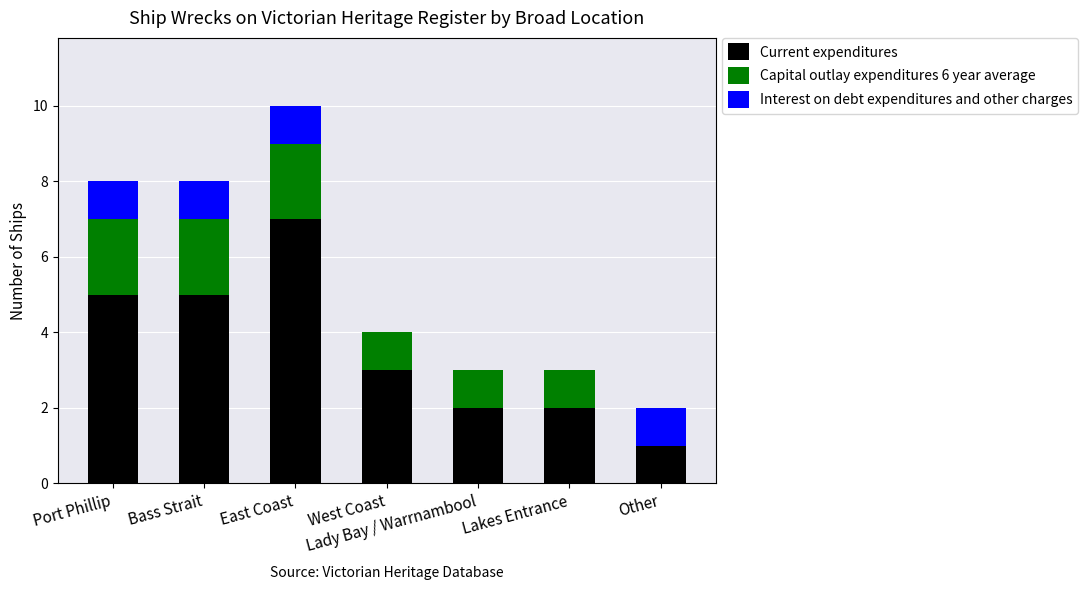

At which category is the sum across all series the highest?

East Coast